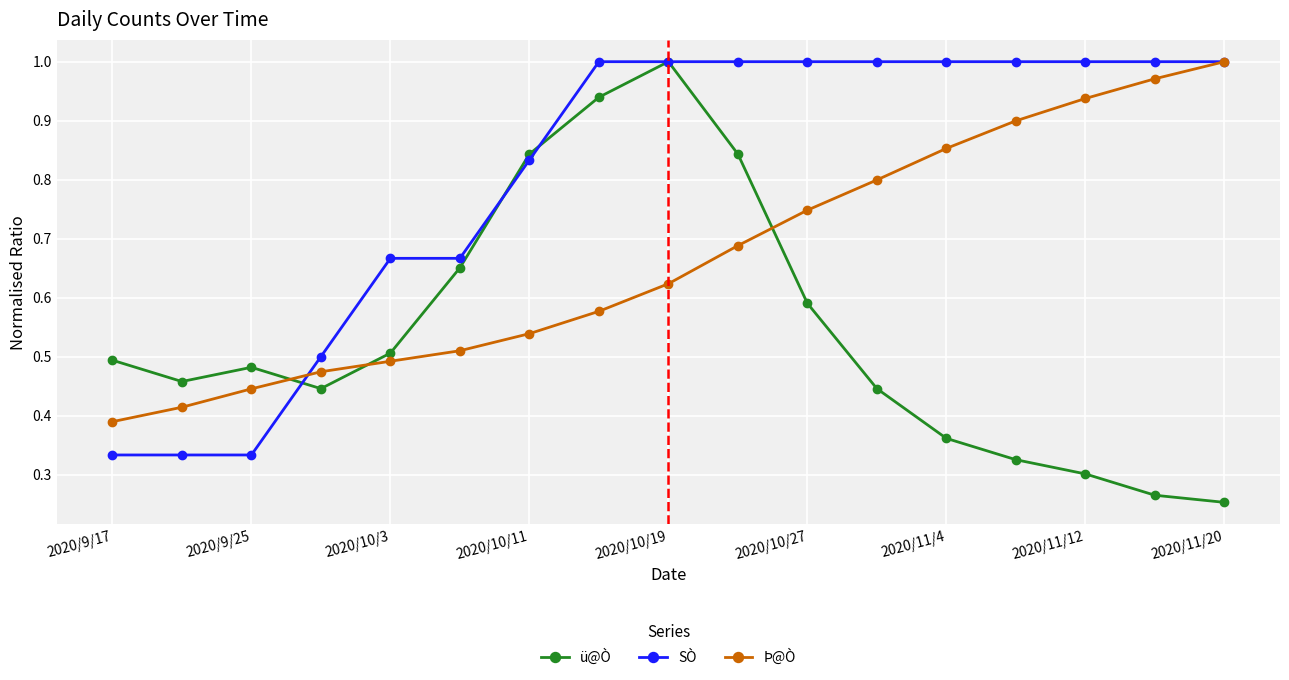

Does the chart display data point markers on the line(s)?

Yes